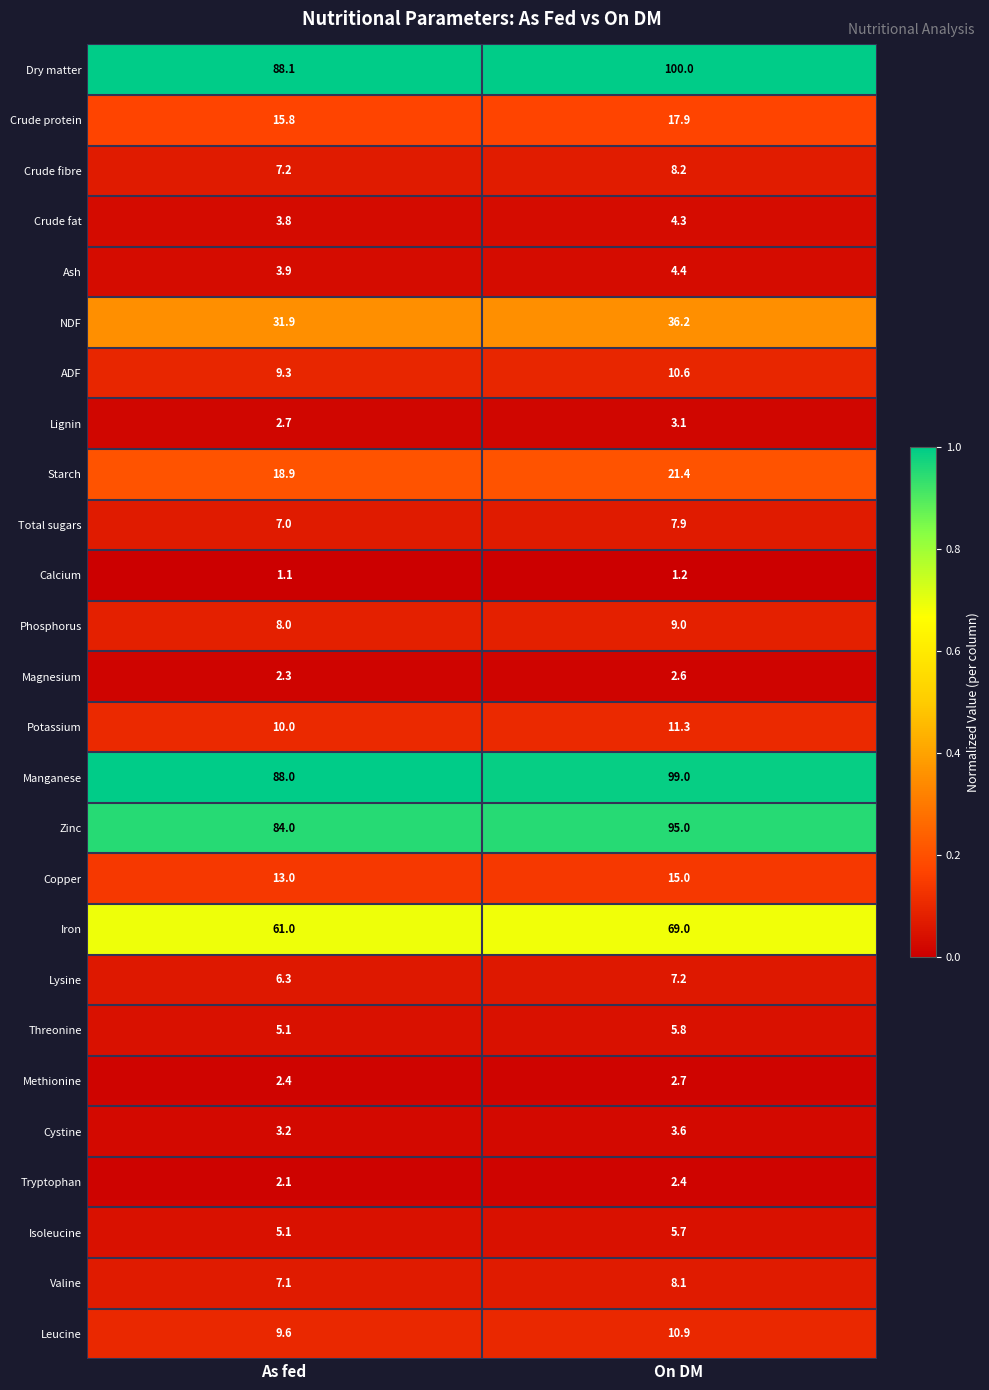

Rank the series by their maximum value, from highest to lowest.

Dry matter, Manganese, Zinc, Iron, NDF, Starch, Crude protein, Copper, Potassium, Leucine, ADF, Phosphorus, Crude fibre, Valine, Total sugars, Lysine, Threonine, Isoleucine, Ash, Crude fat, Cystine, Lignin, Methionine, Magnesium, Tryptophan, Calcium